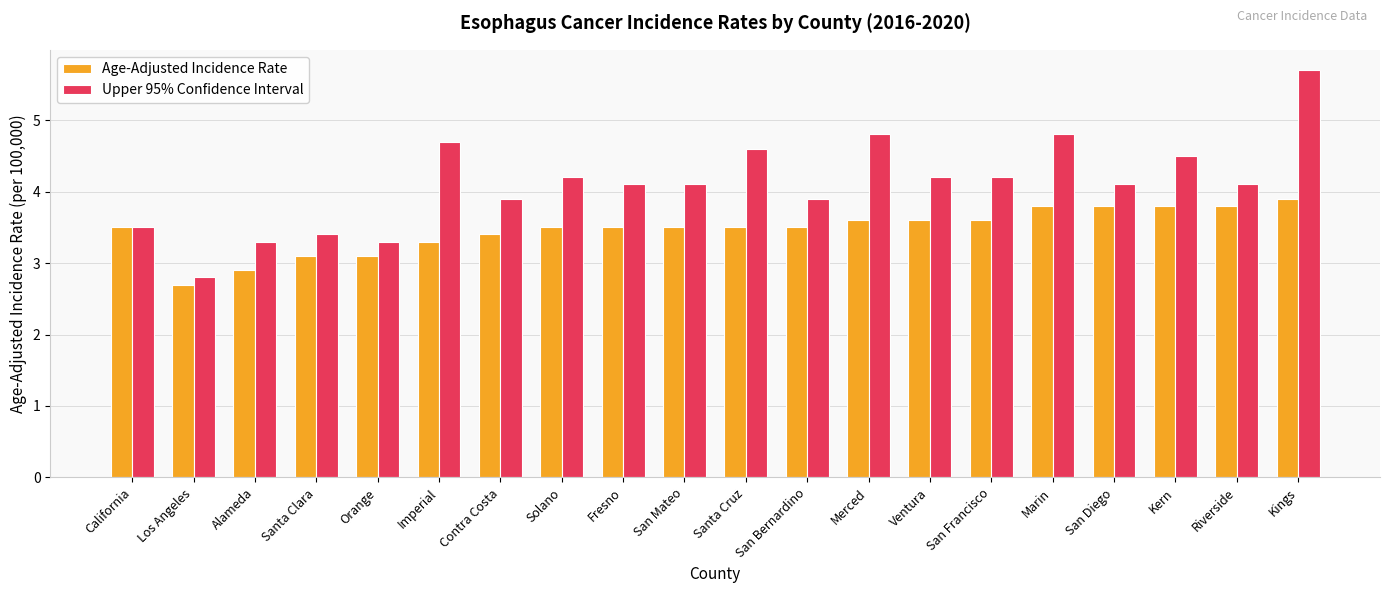

How many bars are there in each group?

2